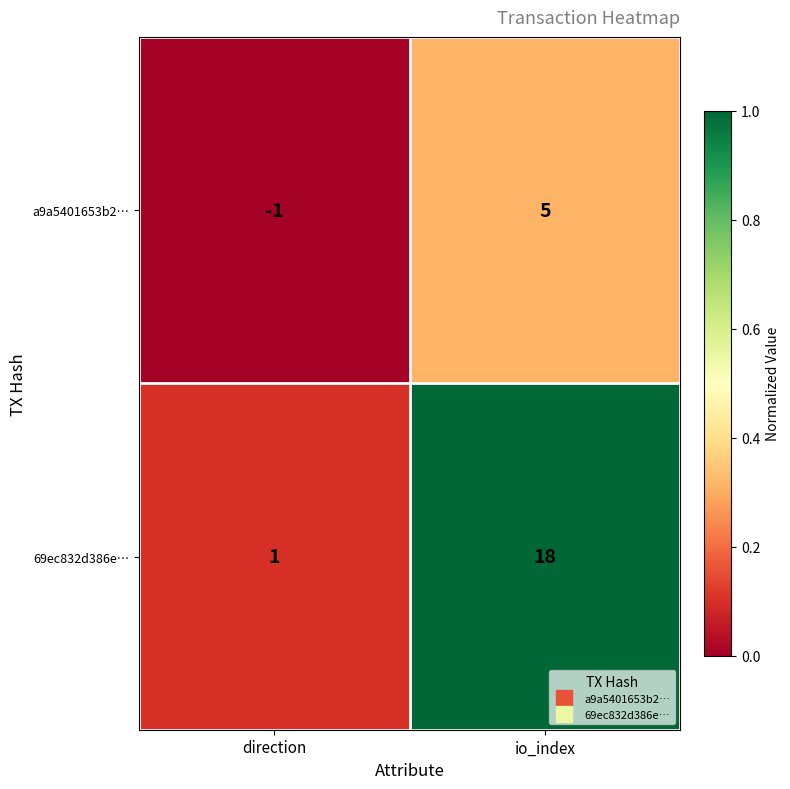

Which category has the lowest value across all series?

direction